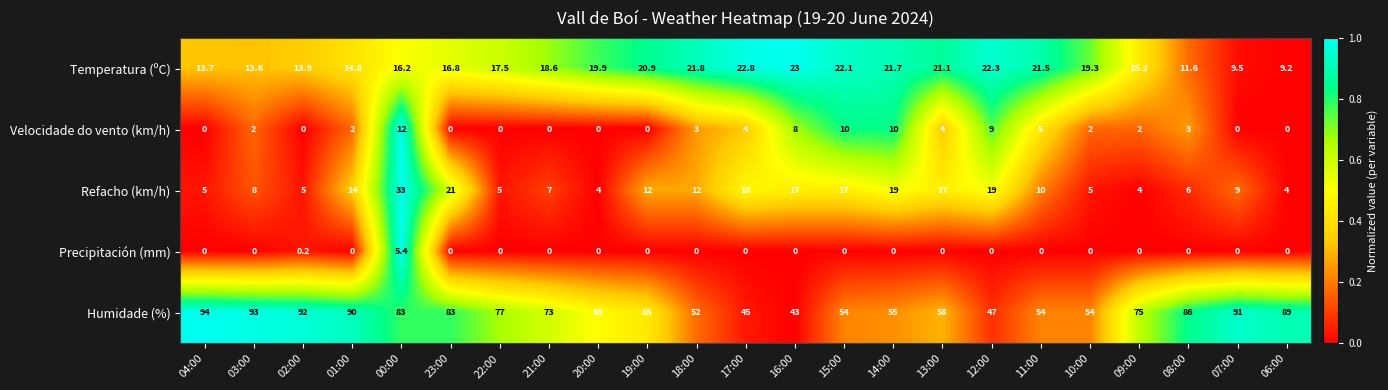

Which series has the largest total across all categories?

Humidade (%)